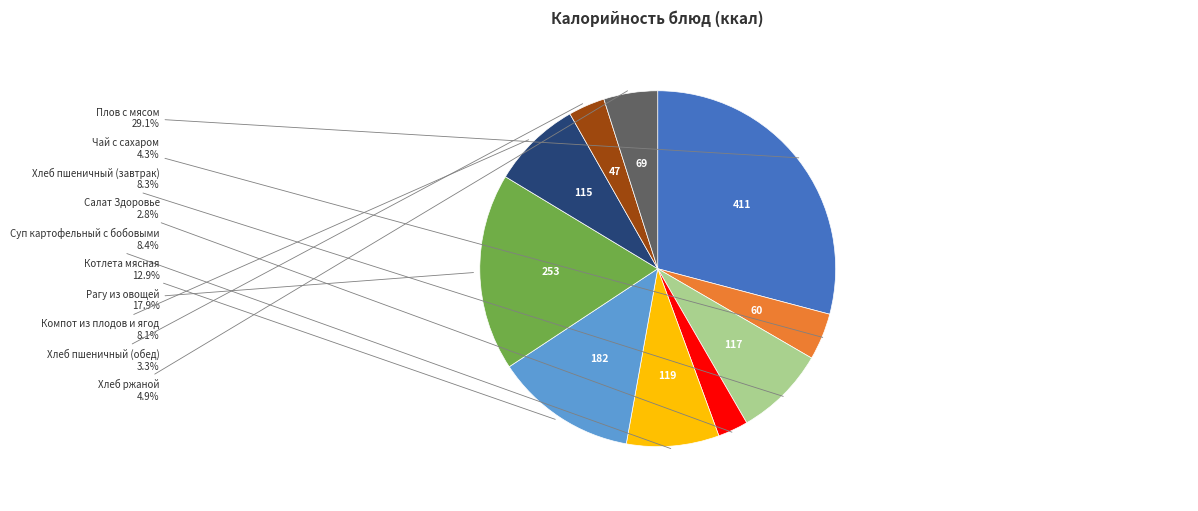

Approximately how many times larger is the value at Салат Здоровье compared to Хлеб пшеничный (завтрак)?

0.3